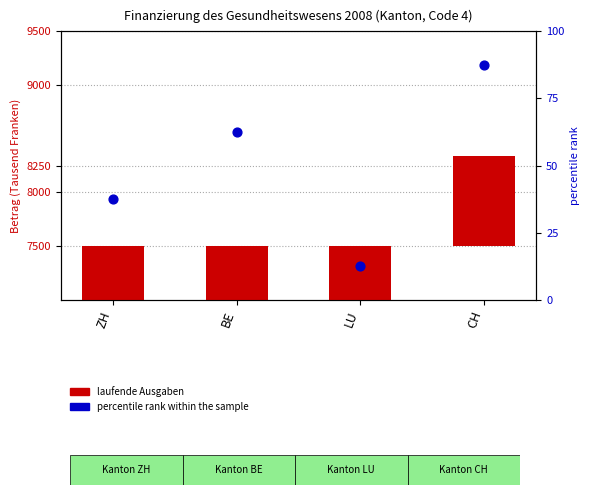

What is the change in value from ZH to LU?

-25.0